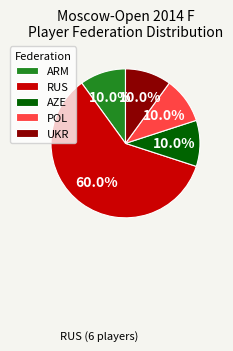

What is the largest slice in the pie chart?

RUS